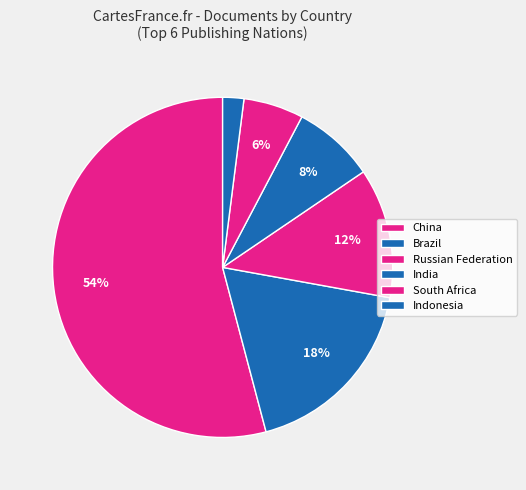

To the nearest percent, what is the average slice percentage?

17%